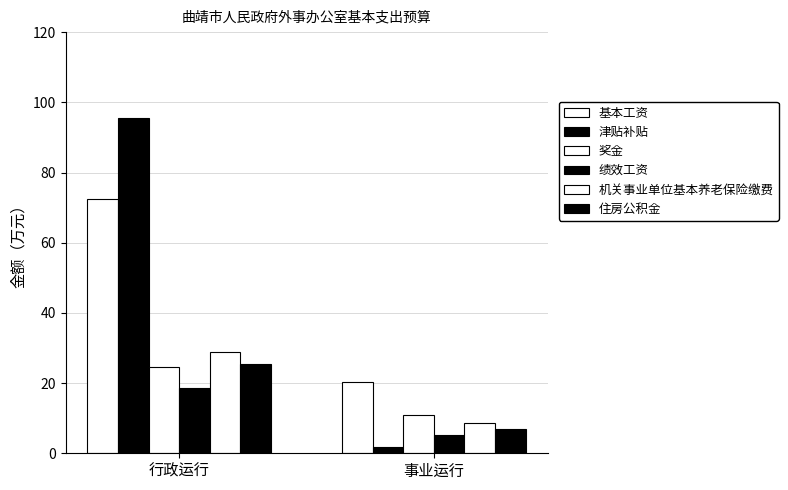

Is the value of 绩效工资 at 事业运行 greater than the value of 津贴补贴 at 行政运行?

No